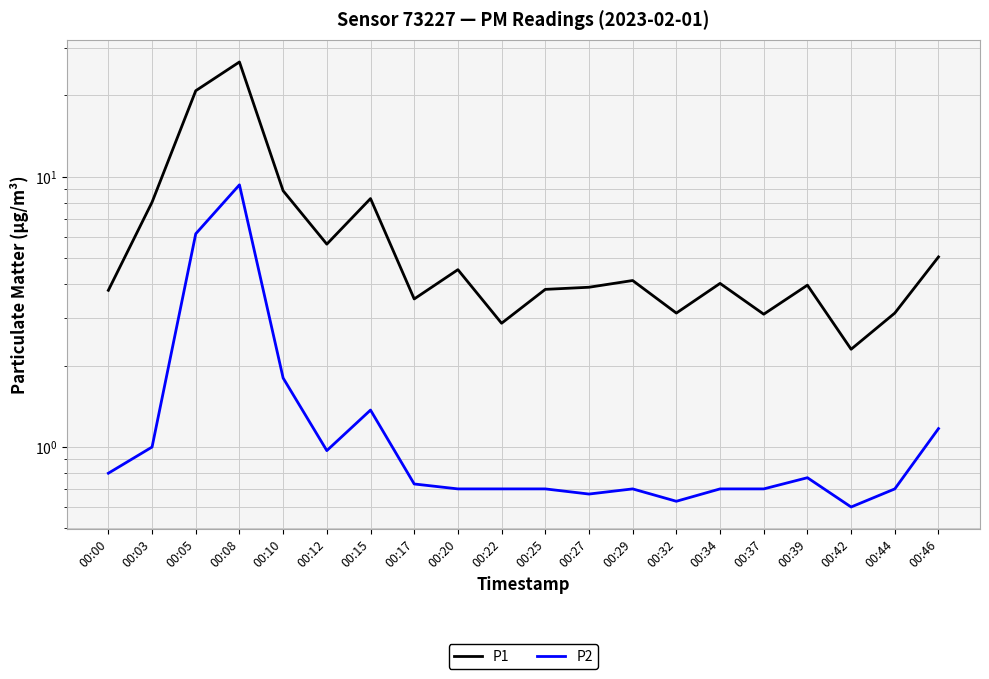

True or false: P1 has a value of 4.0 at 00:39.

True